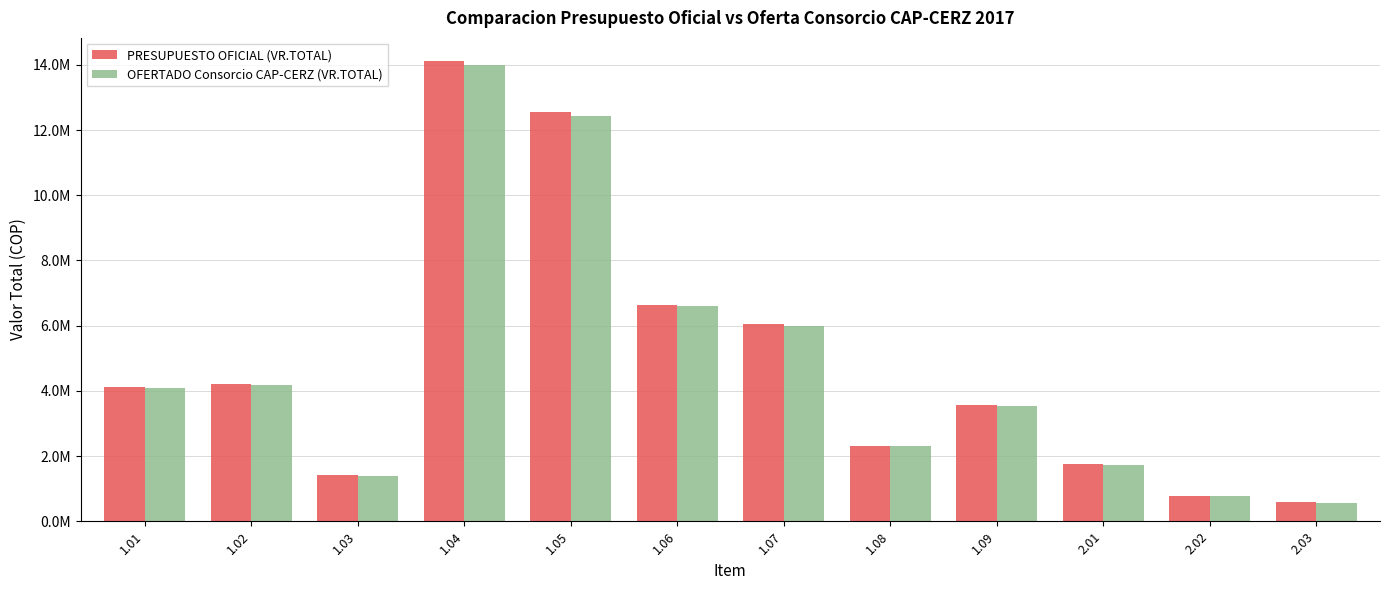

Are the bars grouped side by side (vs. stacked)?

Yes